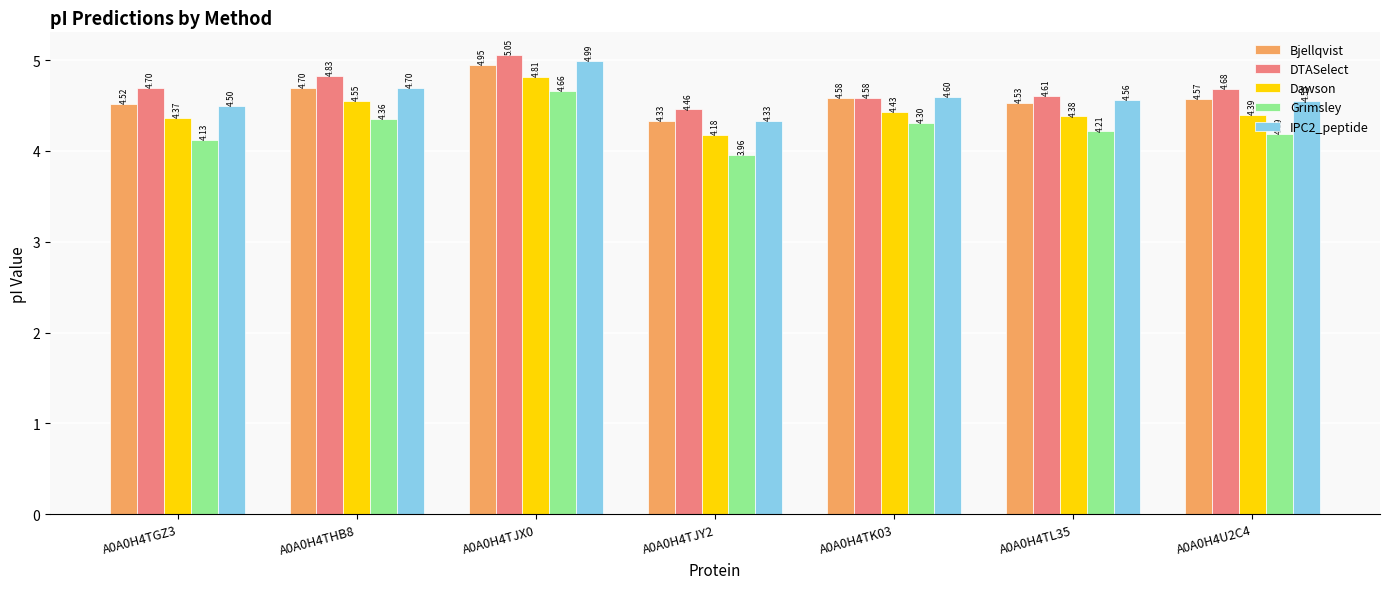

Is the value of Grimsley at A0A0H4TK03 greater than the value of Dawson at A0A0H4U2C4?

No